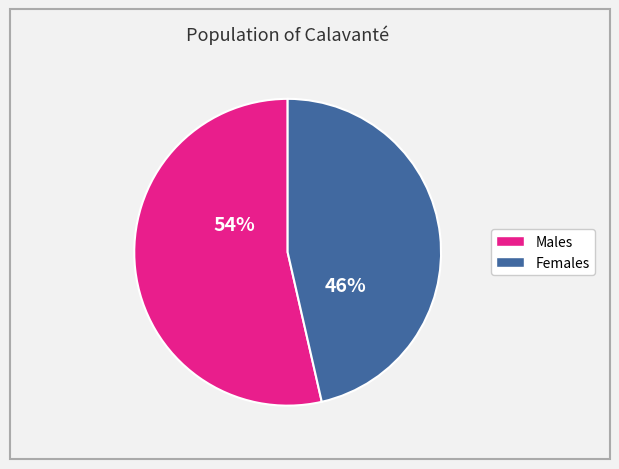

Does any single category account for the majority?

Yes